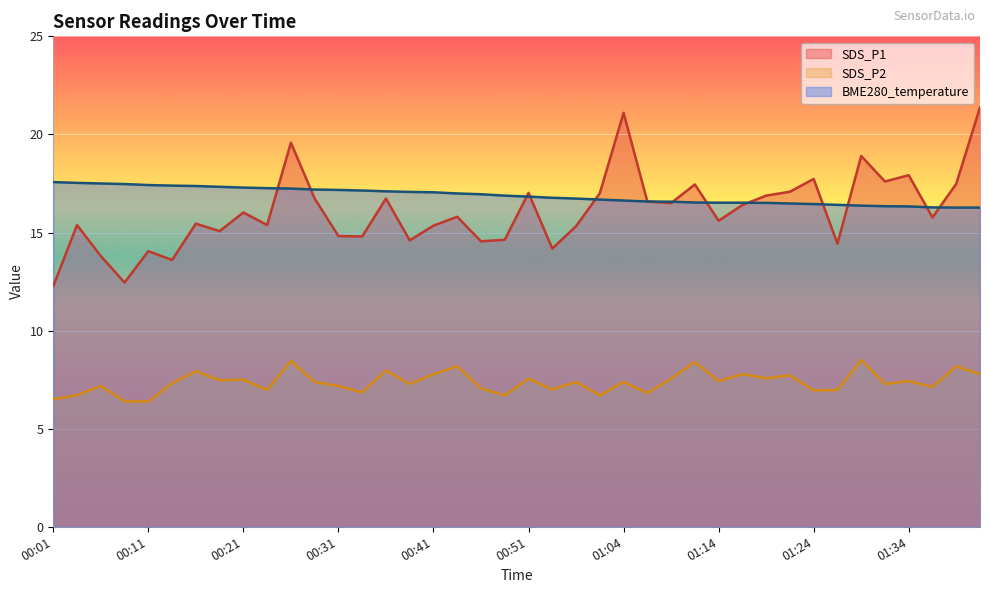

List the labels in order of SDS_P2 value, largest first.

01:29, 00:26, 01:11, 00:43, 01:39, 00:36, 00:16, 00:41, 01:16, 01:42, 01:21, 01:19, 00:51, 01:09, 00:21, 00:18, 01:14, 01:34, 00:28, 00:56, 01:04, 00:13, 00:38, 01:31, 00:06, 00:31, 01:37, 00:46, 00:53, 00:23, 01:26, 01:24, 00:33, 01:06, 00:03, 00:48, 00:59, 00:01, 00:08, 00:11